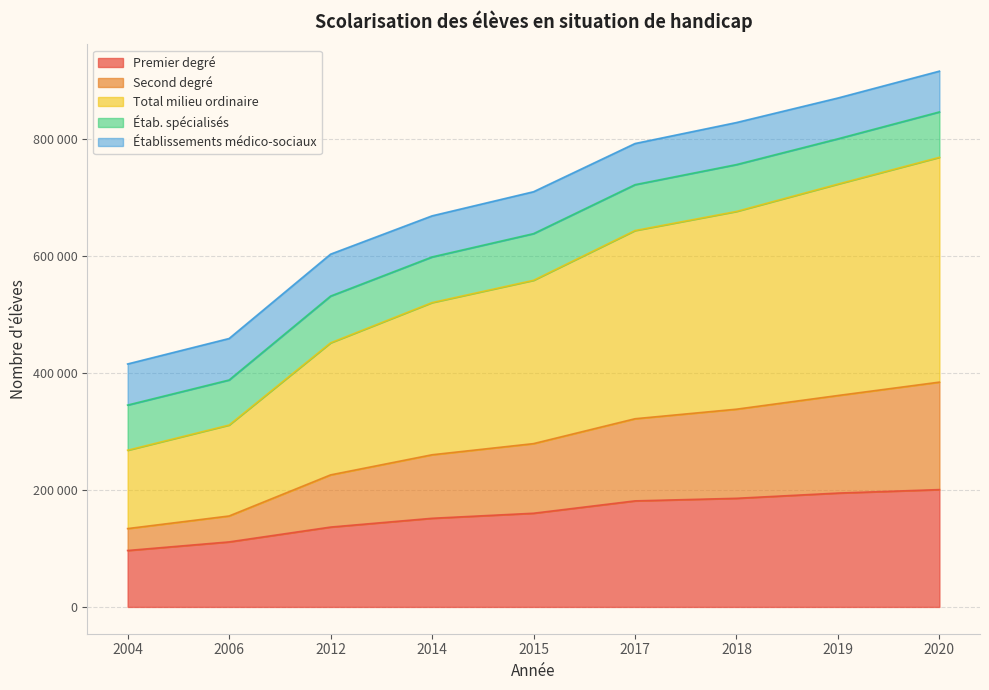

Which has a higher value, 2019 or 2018?

2019